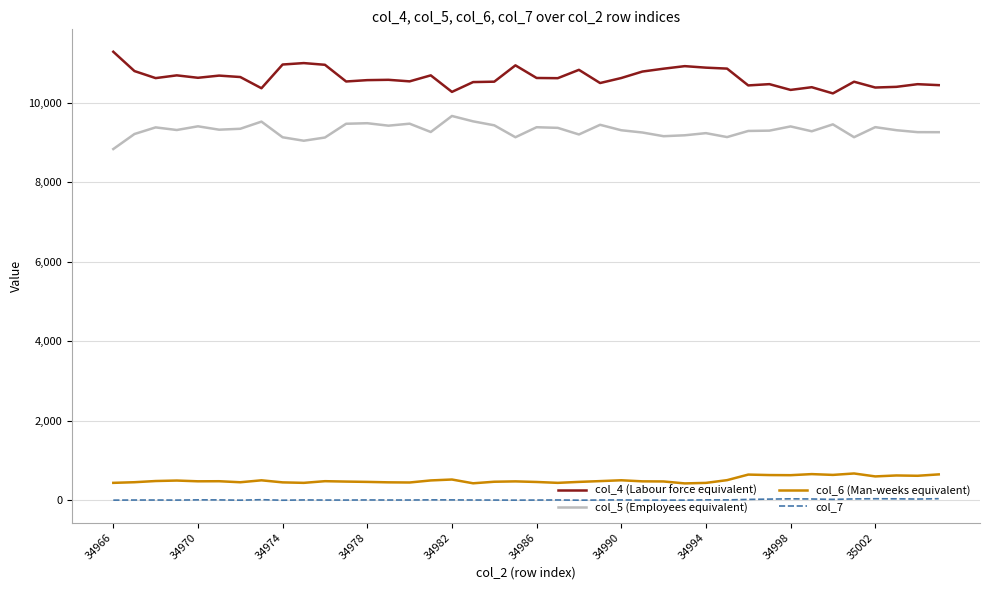

True or false: col_6 (Man-weeks equivalent) and col_5 (Employees equivalent) intersect in this chart.

False